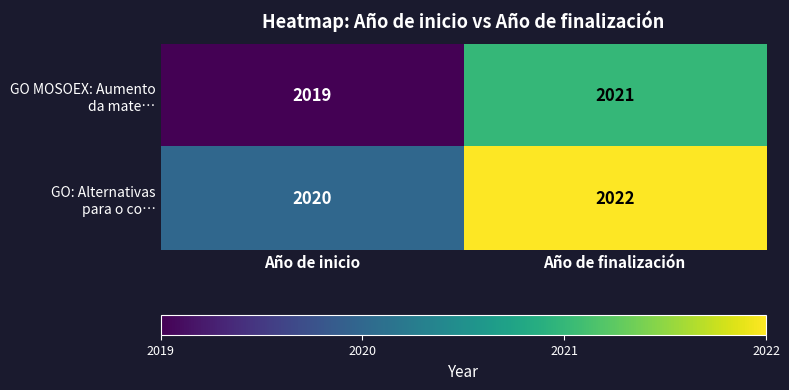

Which category has the highest value across all series?

Año de finalización